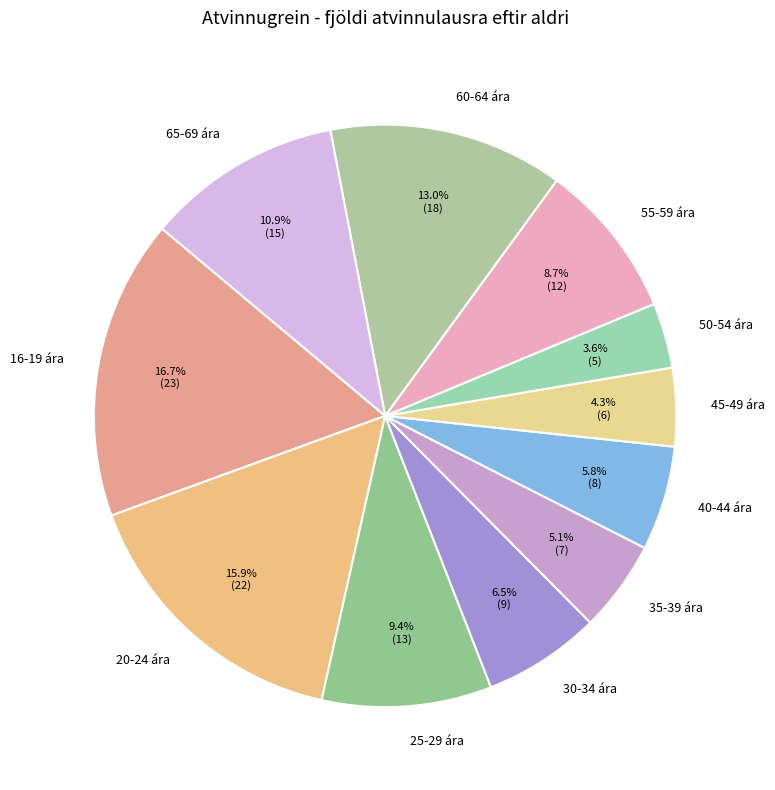

Approximately how many times larger is the value at 65-69 ára compared to 16-19 ára?

0.7